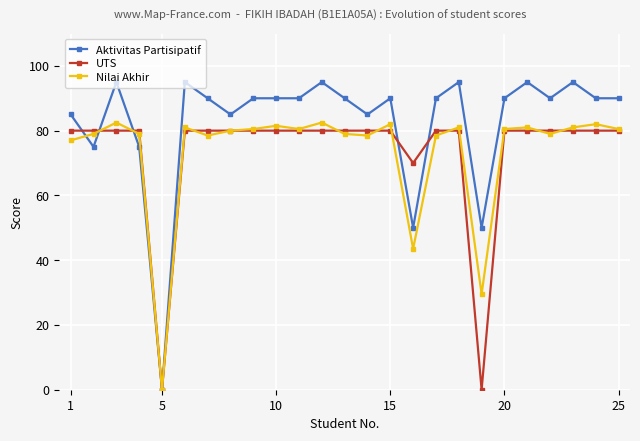

Which series has the largest range (max minus min)?

Aktivitas Partisipatif